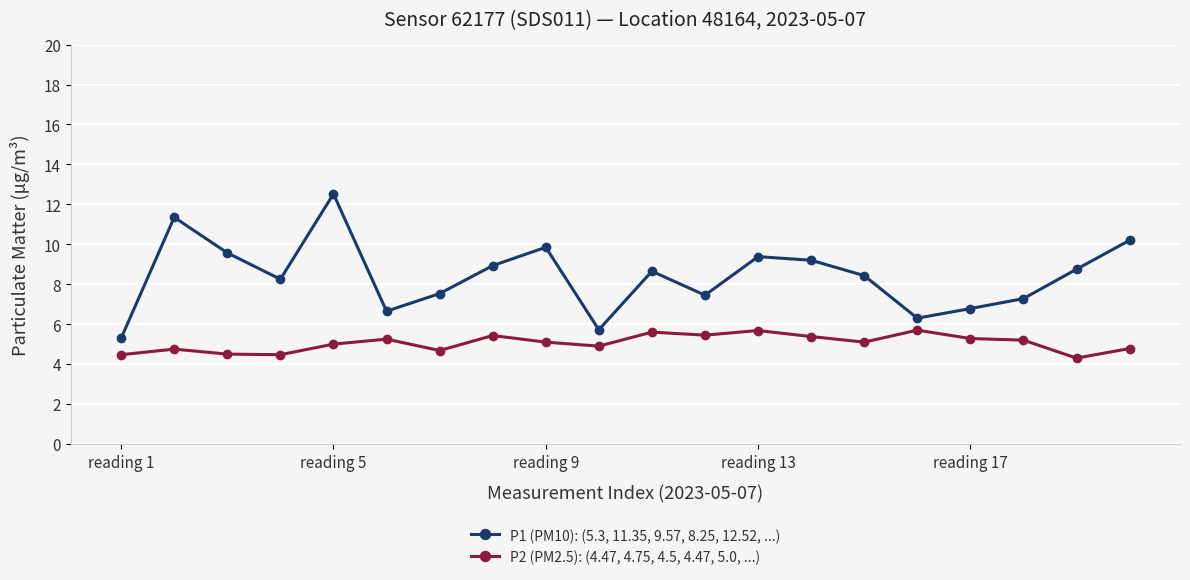

Rank the series by their maximum value, from lowest to highest.

P2 (PM2.5): (4.47, 4.75, 4.5, 4.47, 5.0, ...), P1 (PM10): (5.3, 11.35, 9.57, 8.25, 12.52, ...)